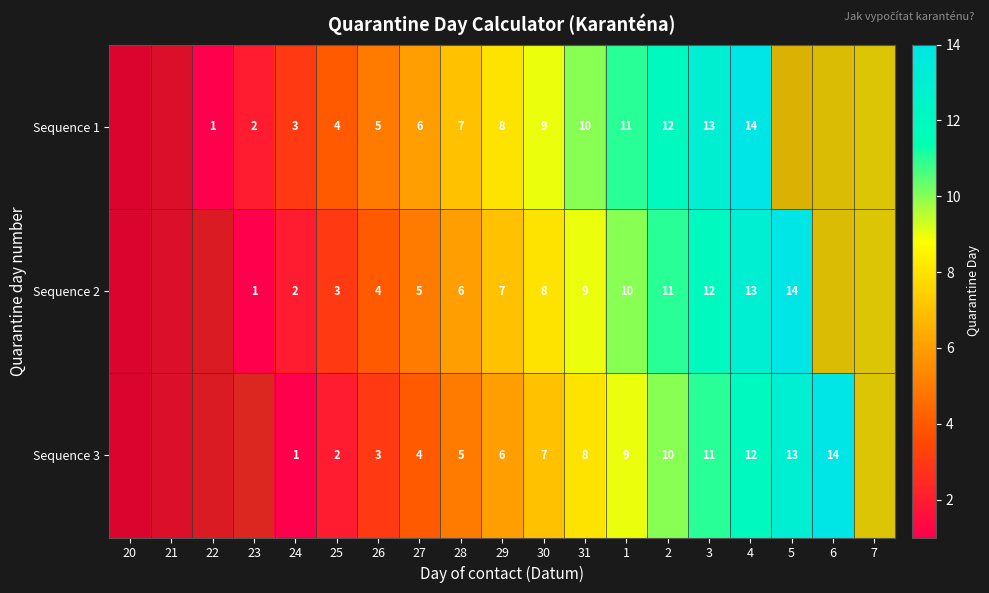

Between 26 and 31, which series saw the biggest shift?

Sequence 1